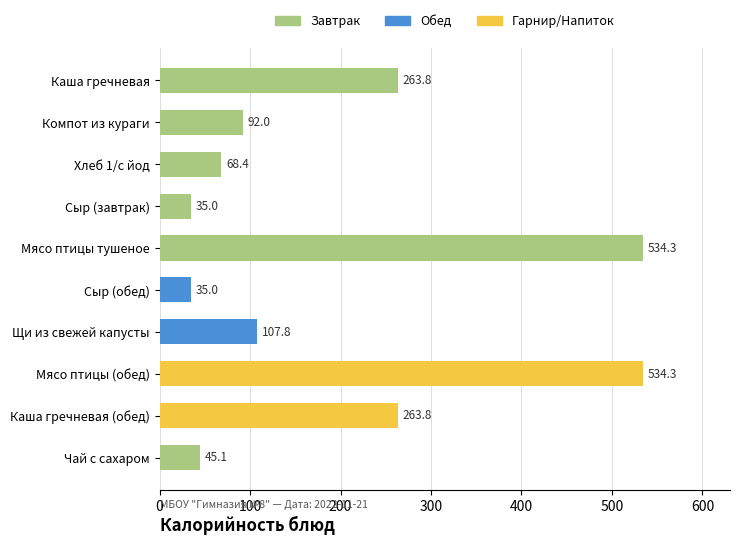

What is the change in value from Каша гречневая to Сыр (обед)?

-228.8